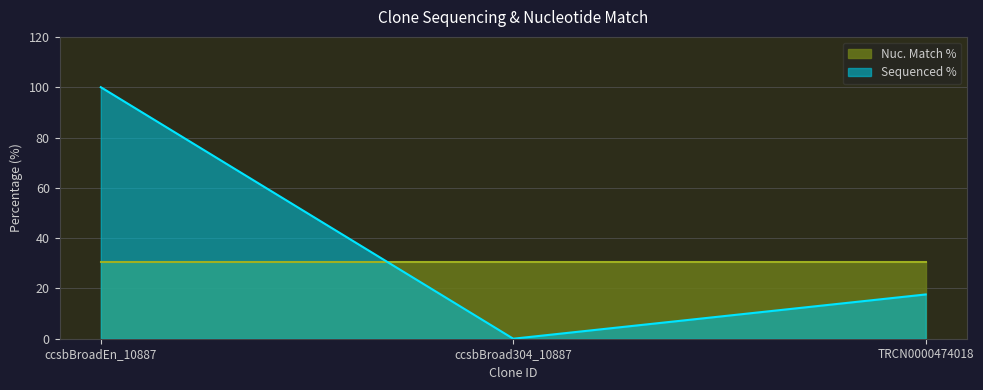

What is the difference between the second highest and minimum values?

17.6